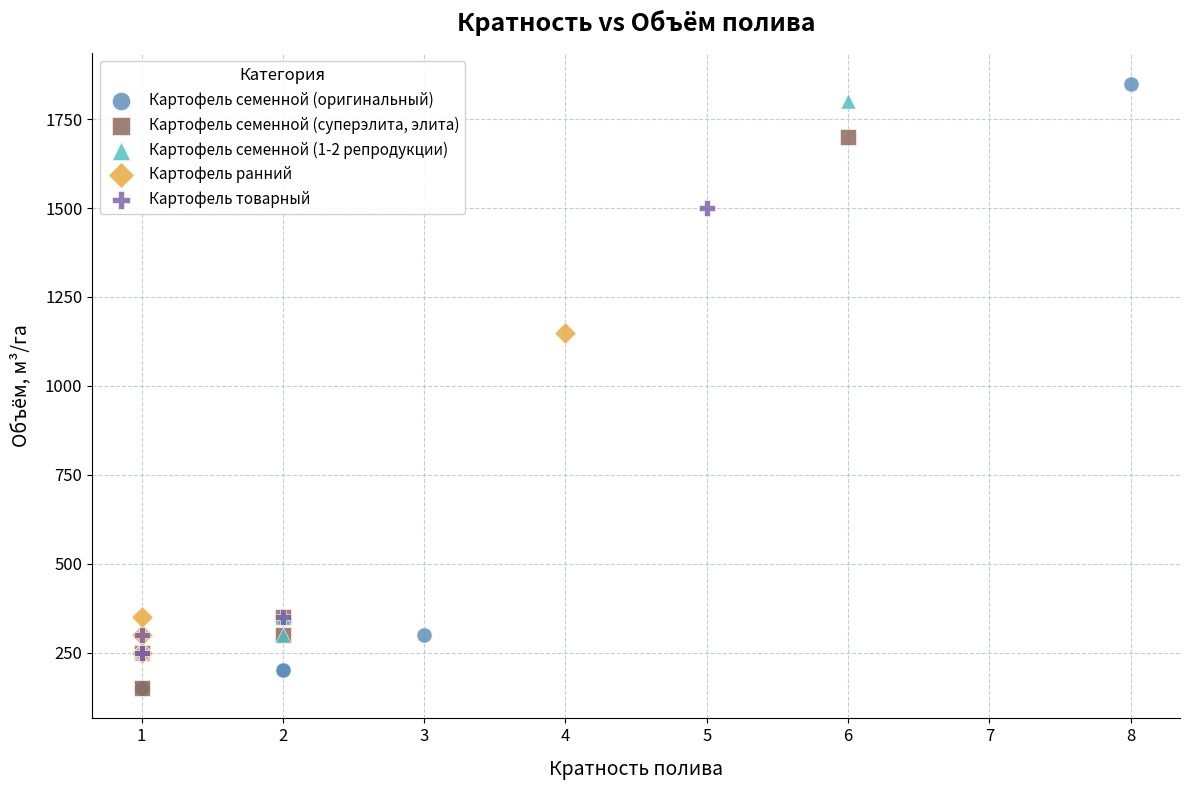

Which series has the largest Y range (max minus min)?

Картофель семенной (оригинальный)